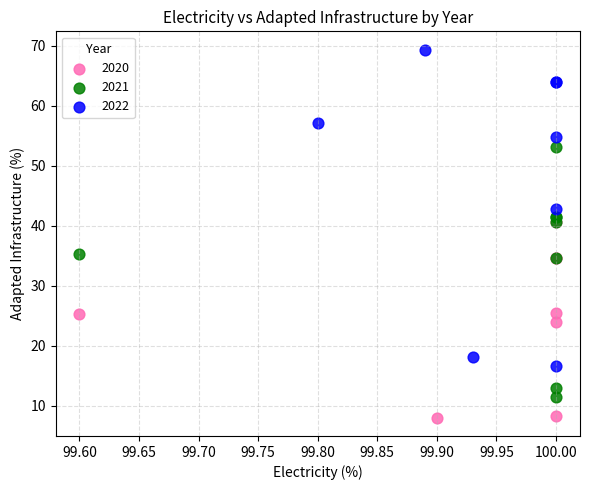

Which series reaches the maximum Y coordinate?

2022